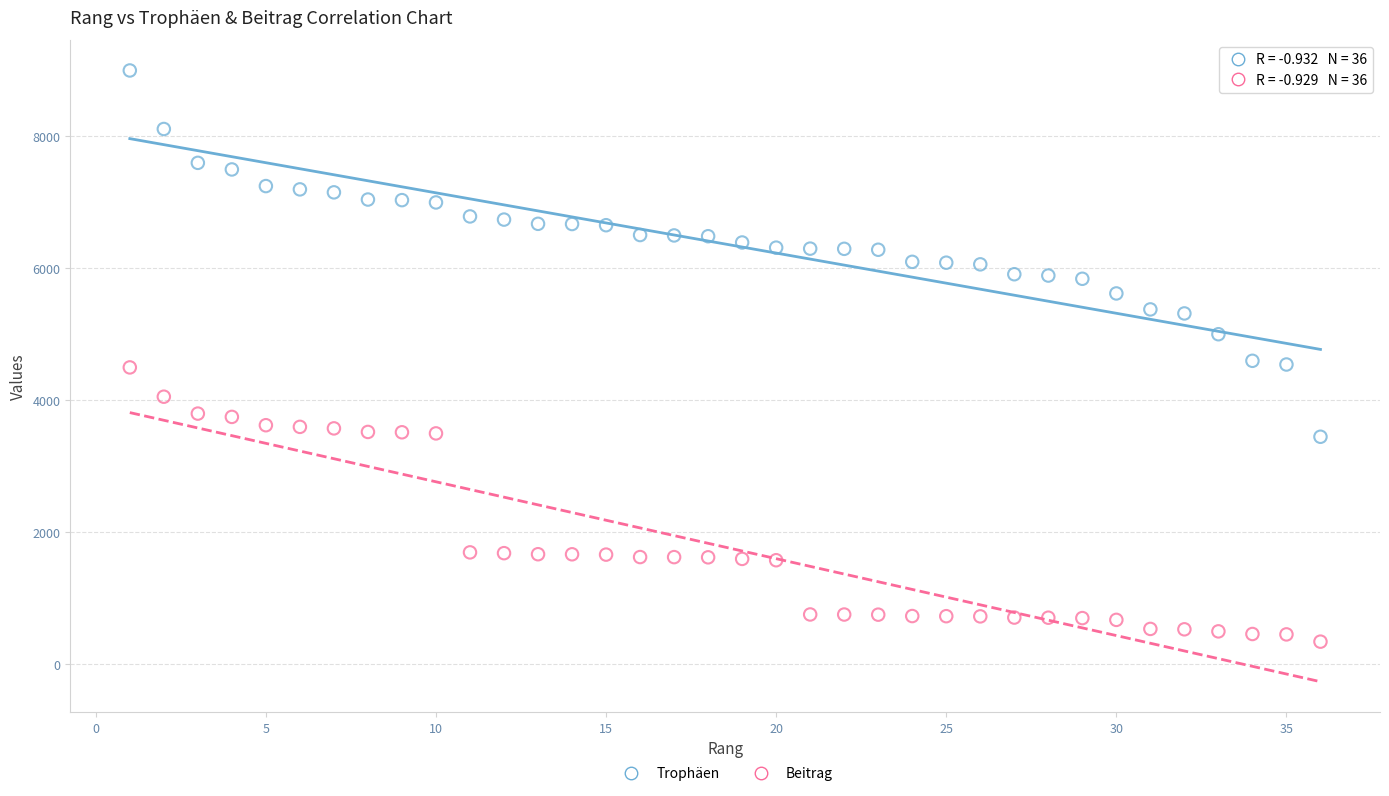

Across all data points, what is the range of X values (max minus min)?

35